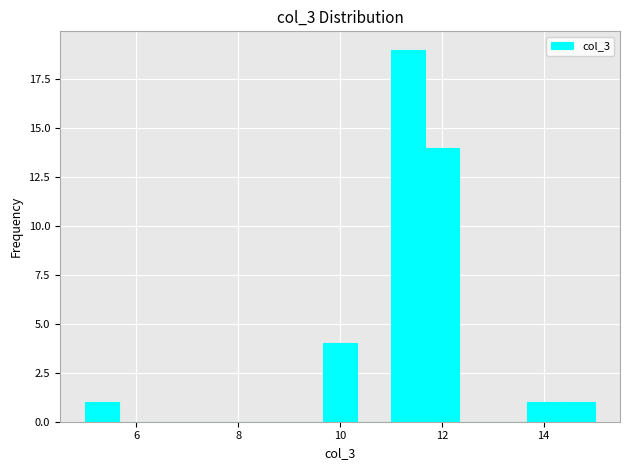

Around what value on the x-axis is the tallest bar? Give the approximate position of its centre, as read against the axis.

11.4